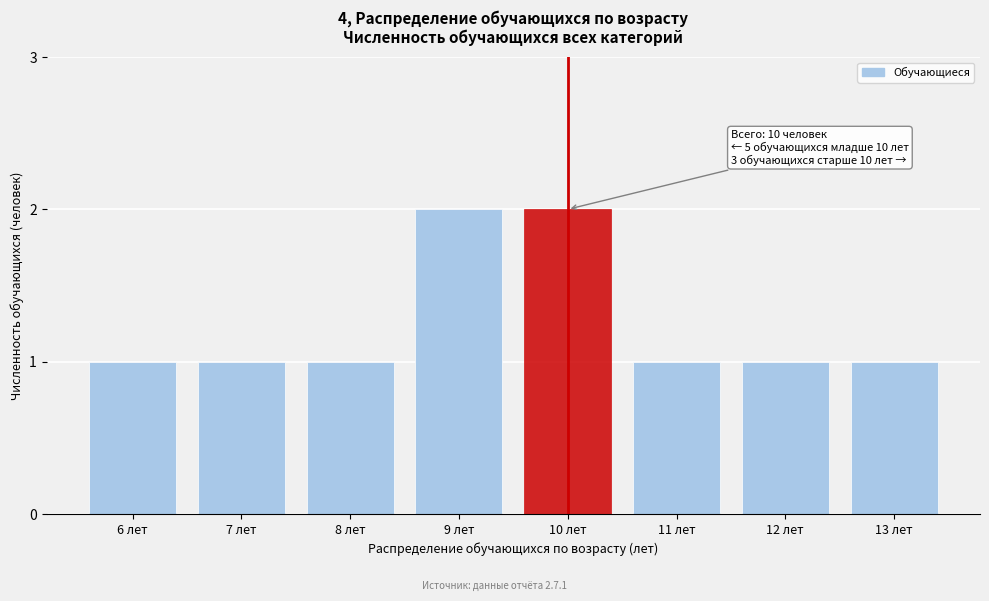

Reading left to right, extract all data points from this chart.

6 лет=1	7 лет=1	8 лет=1	9 лет=2	10 лет=2	11 лет=1	12 лет=1	13 лет=1